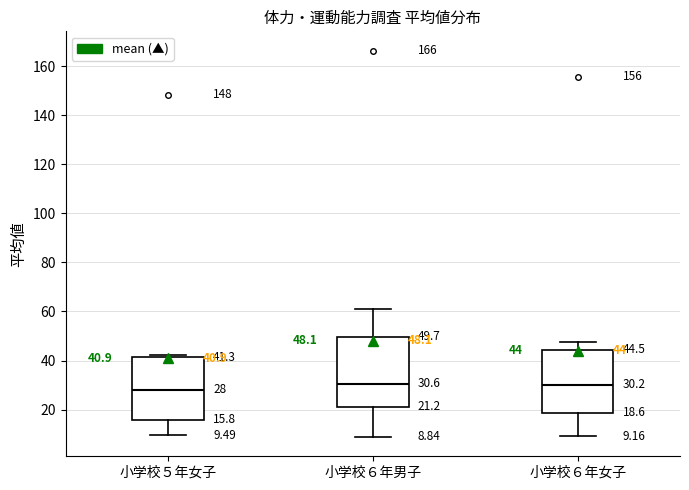

Comparing the boxes themselves (not the whiskers), which one is the tallest?

小学校６年男子